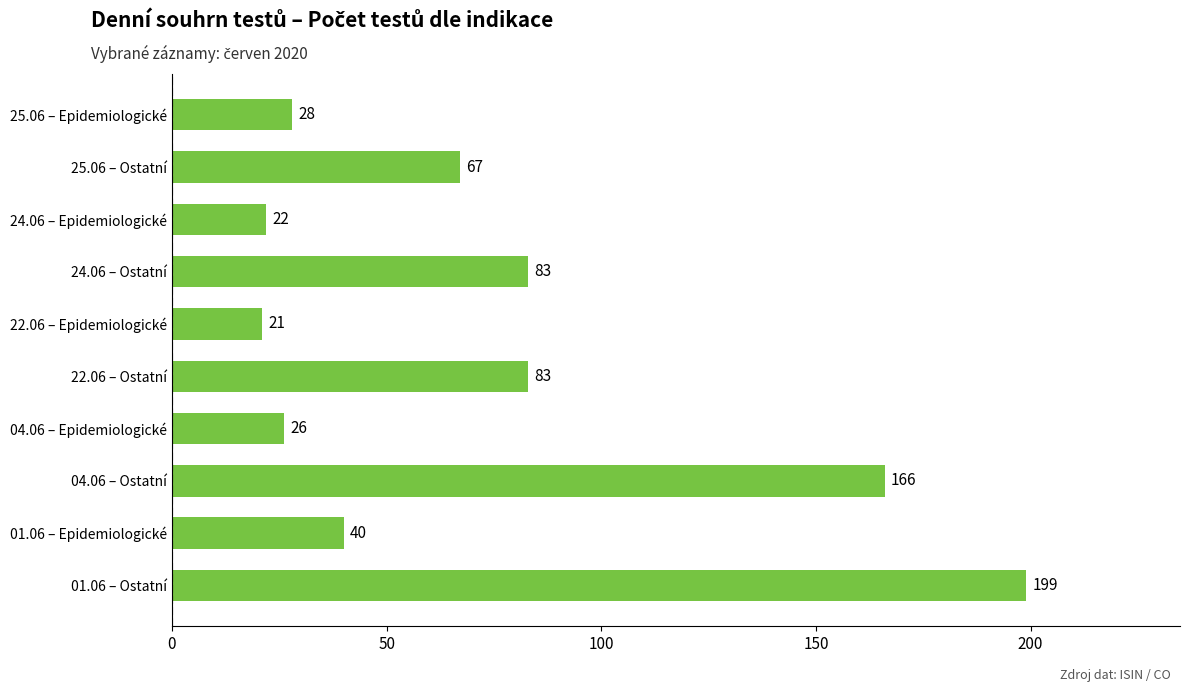

The chart shows a value of 32 at 25.06 – Ostatní. True or false?

False